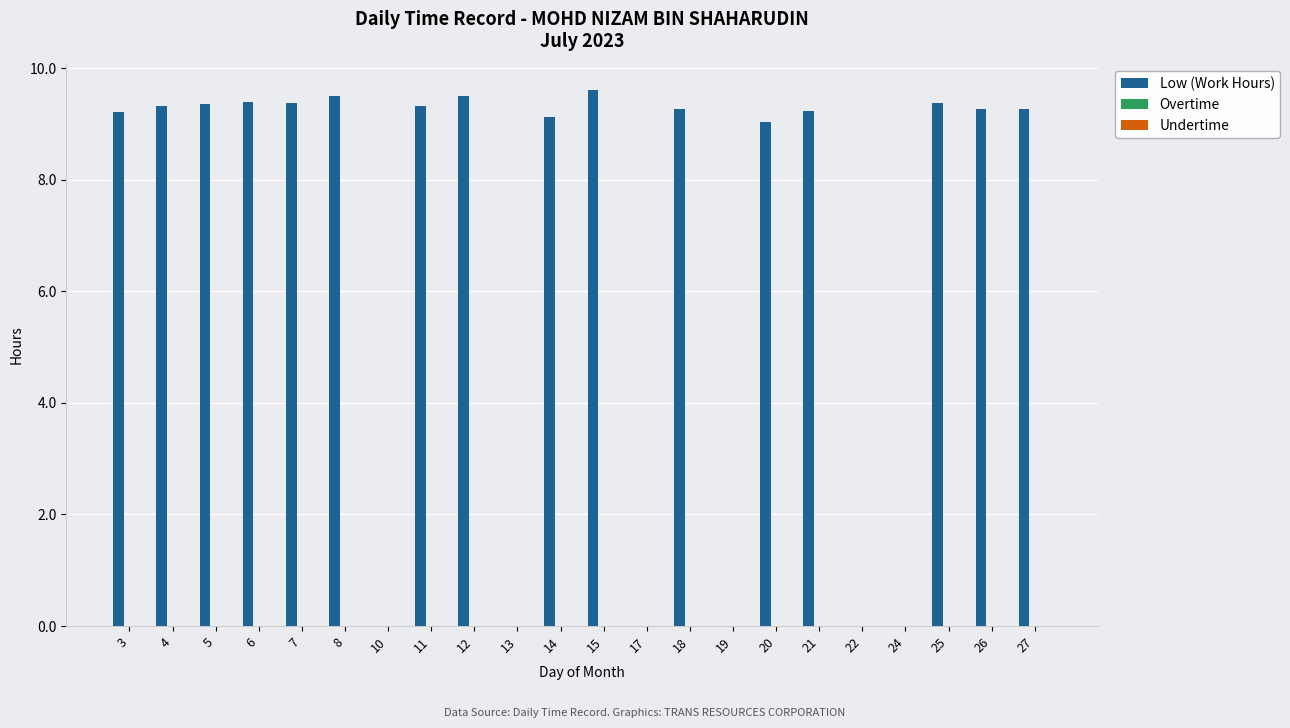

Count the number of data series in this chart.

1